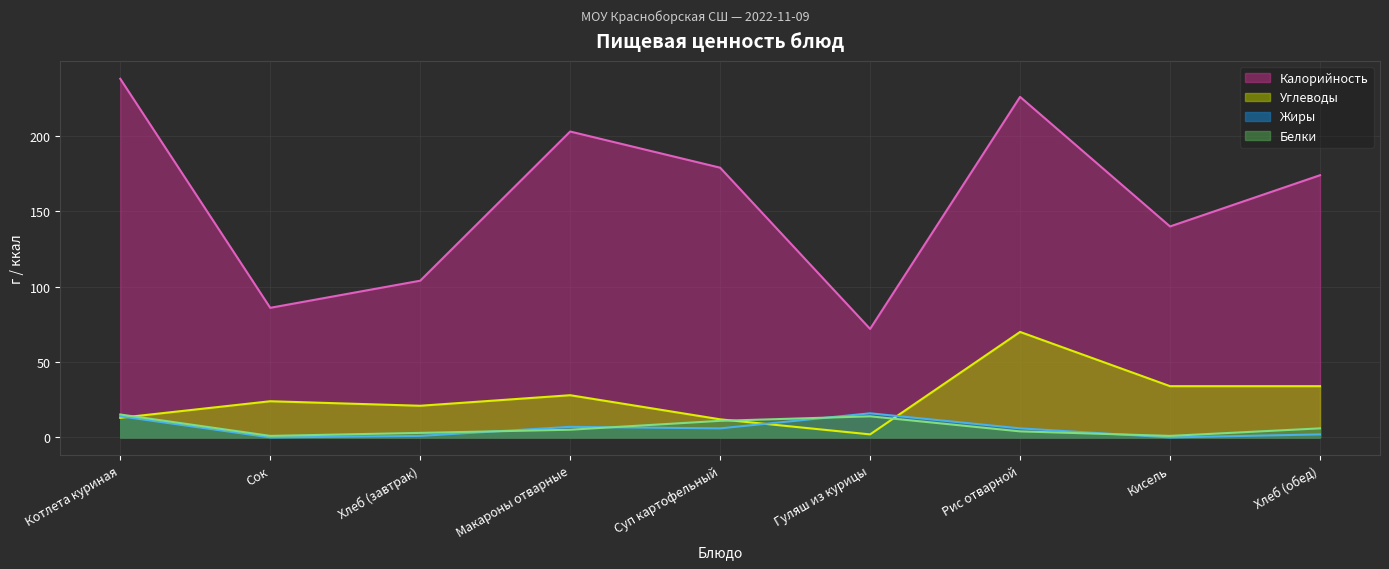

Which has a higher value, Сок or Макароны отварные?

Макароны отварные